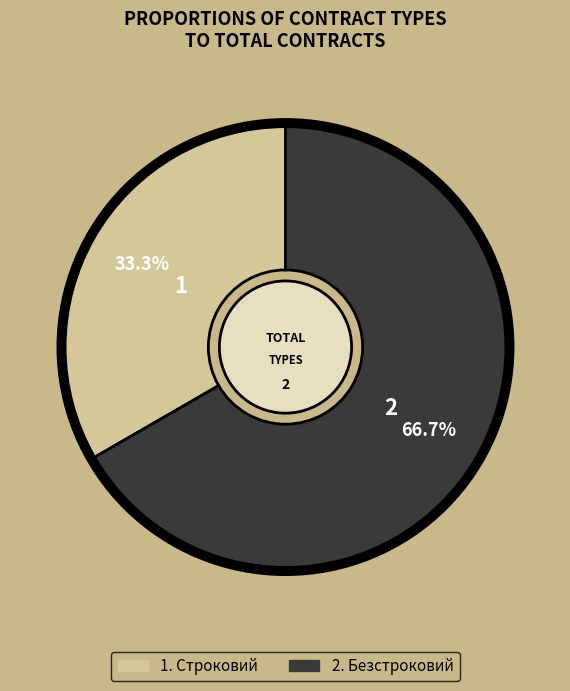

Is there a majority slice in this chart?

Yes